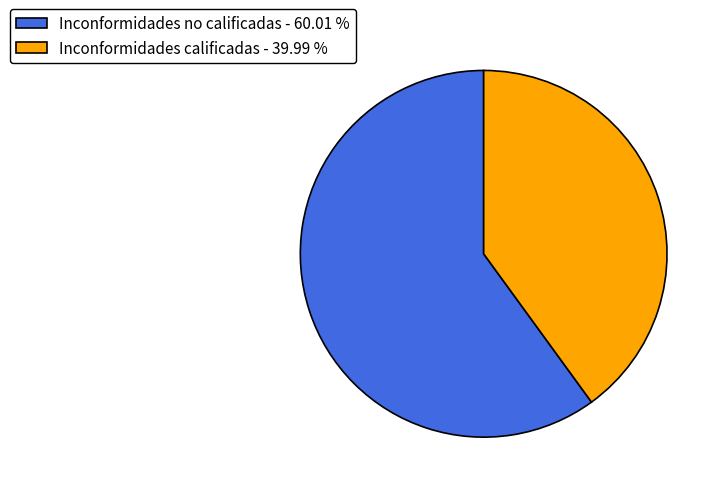

Which slice is the largest?

Inconformidades no calificadas